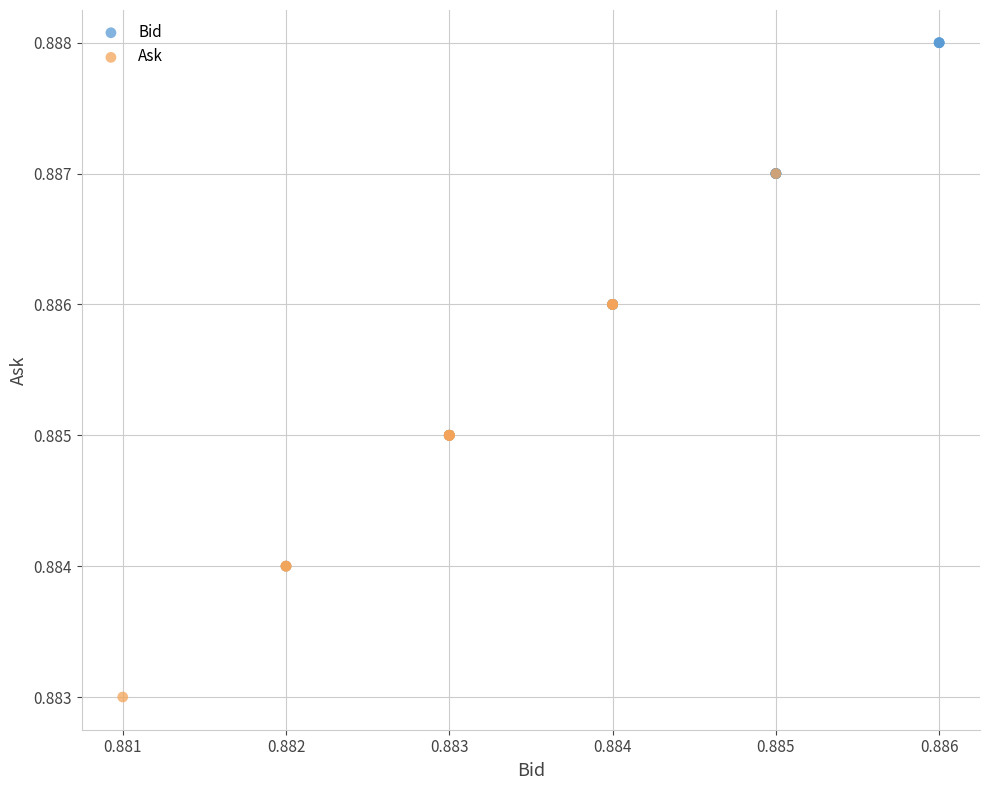

What are all the series names shown in the legend?

Bid, Ask